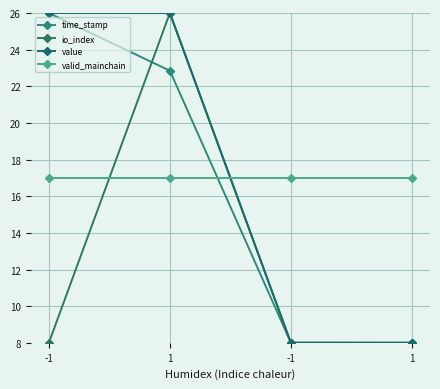

List the series in order of their peak value, lowest first.

valid_mainchain, time_stamp, io_index, value